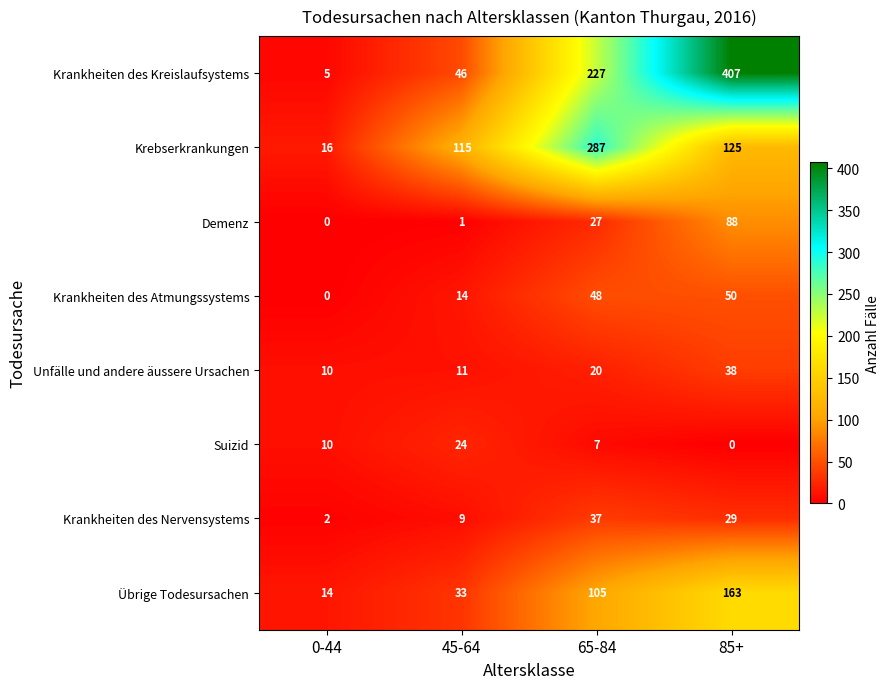

Count the number of categories in the chart.

4